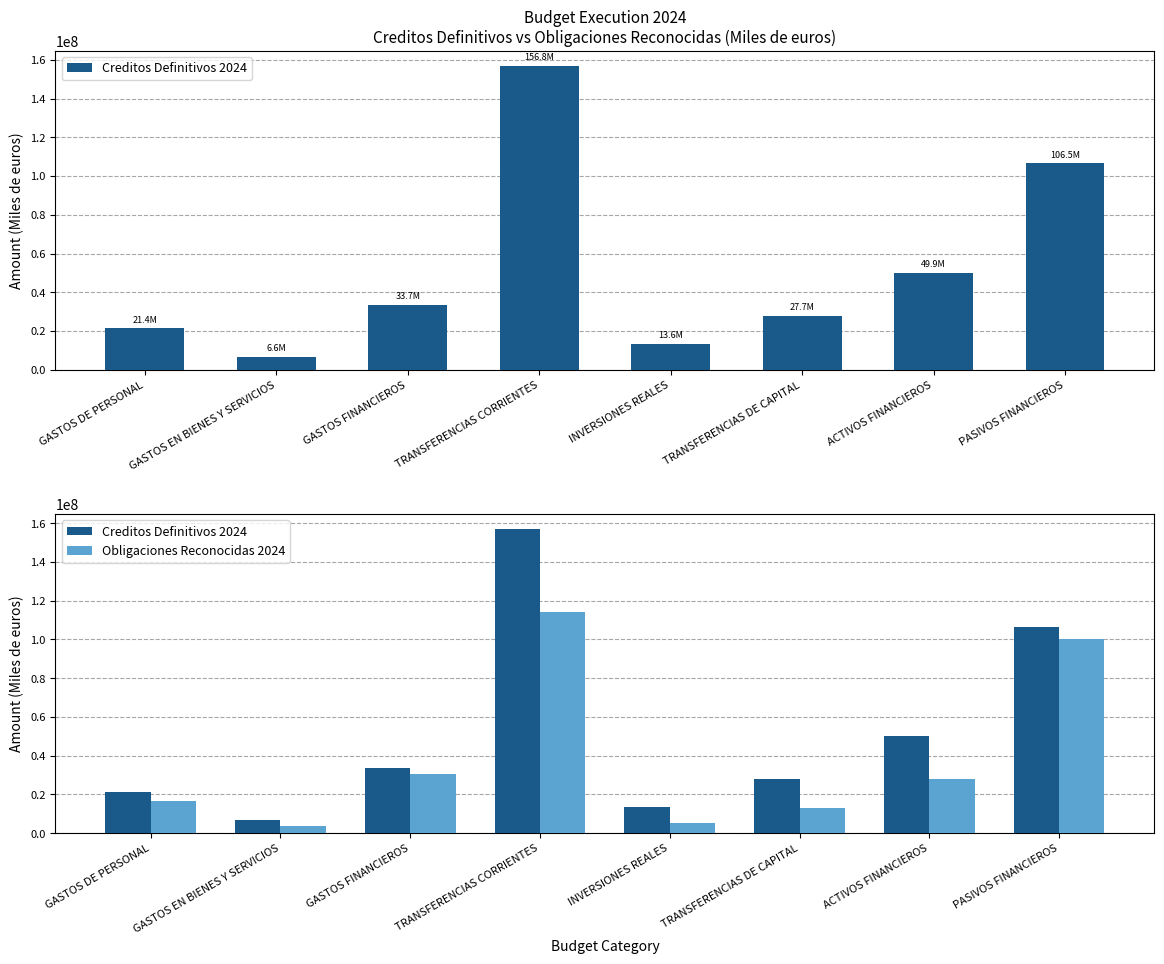

List the series in order of their overall mean, lowest first.

Obligaciones Reconocidas 2024, Creditos Definitivos 2024